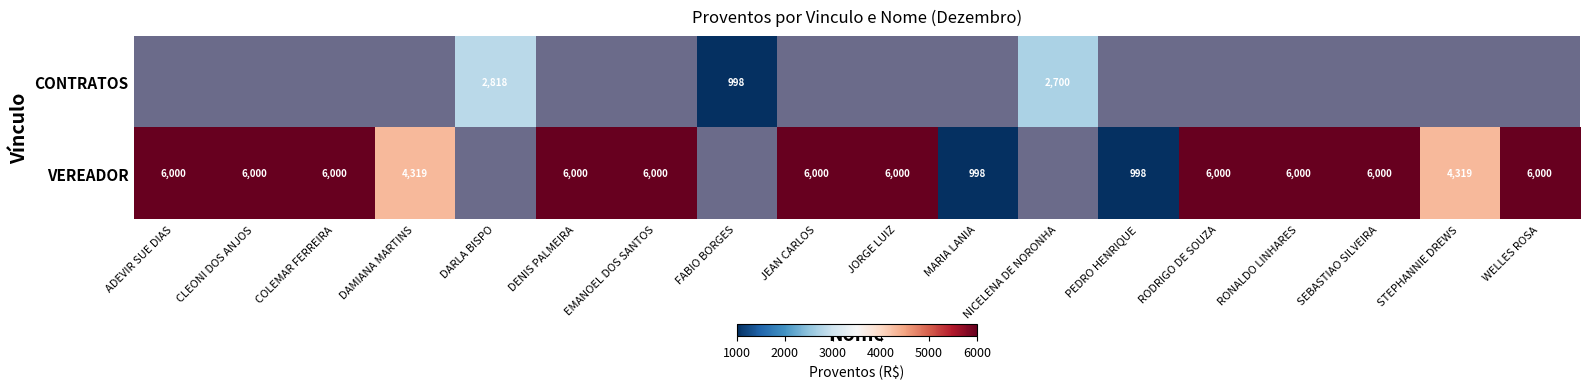

How many categories are shown in the chart?

18